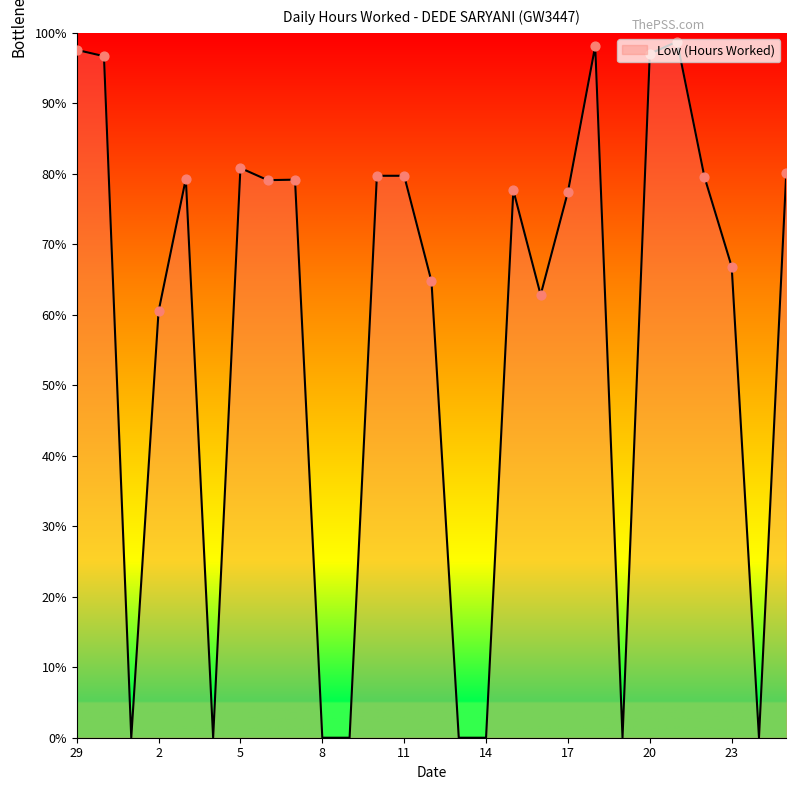

Which has a higher value, 30 or 9?

30